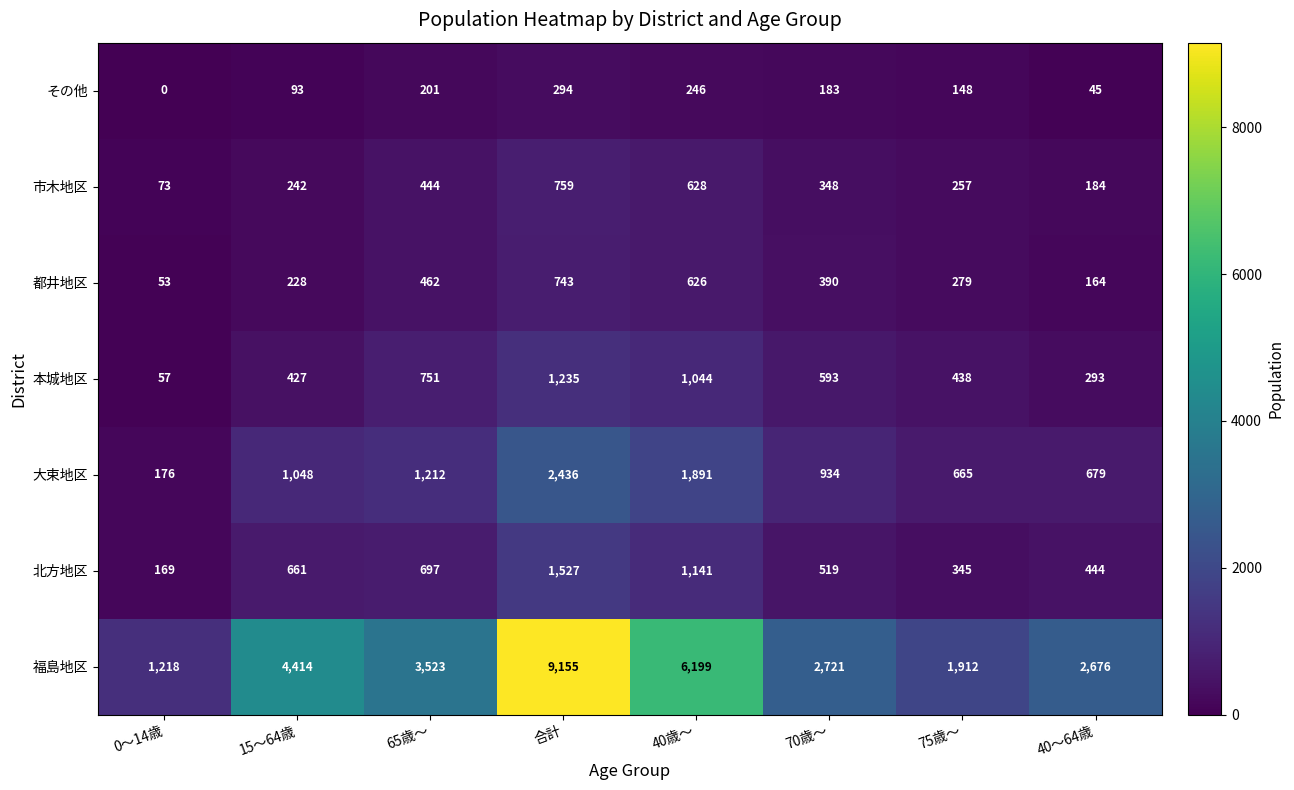

Which series changed the most between 0～14歳 and 75歳～?

福島地区